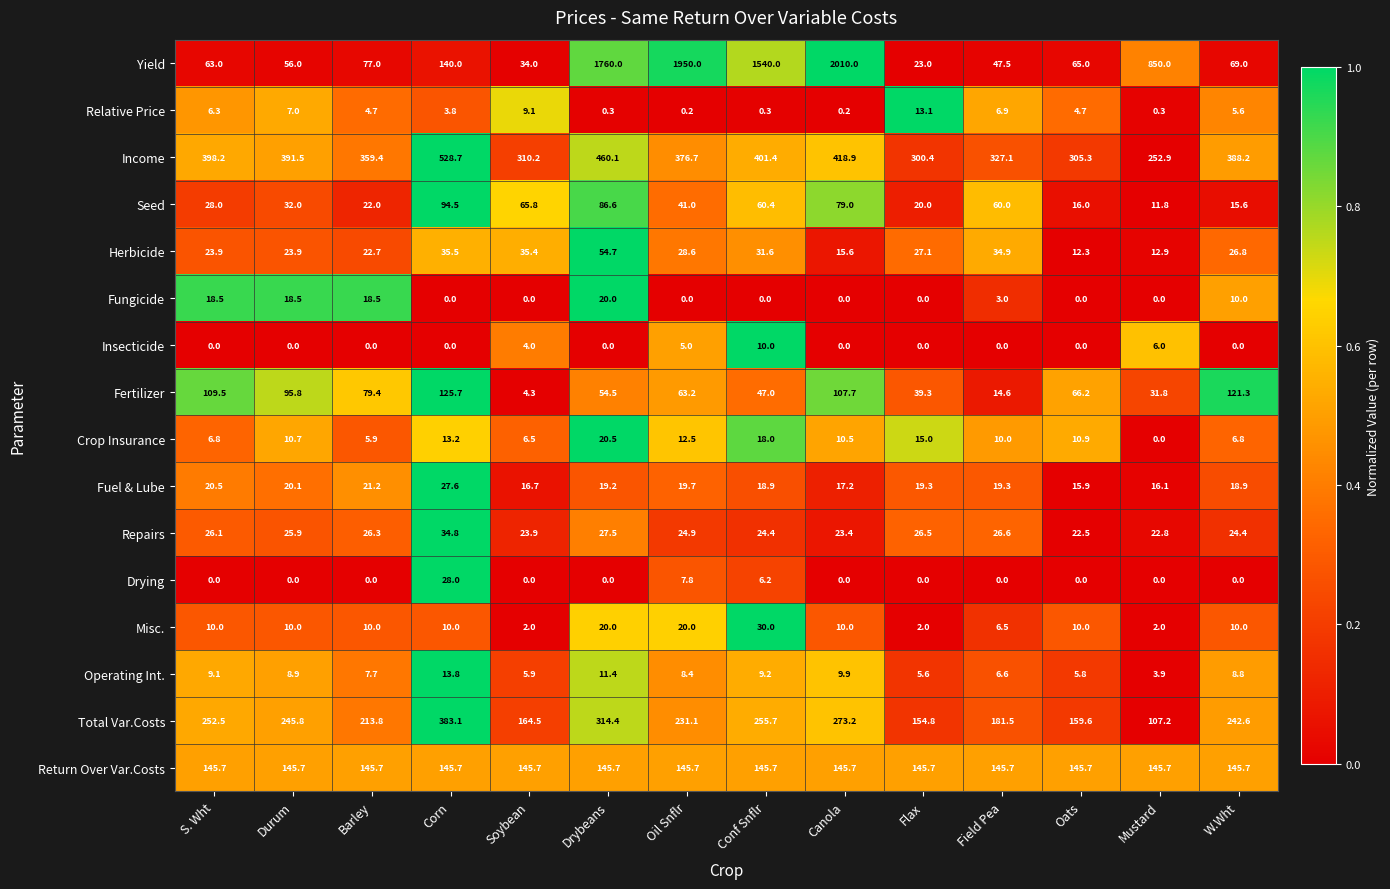

List the series in order of their peak value, highest first.

Yield, Income, Total Var.Costs, Return Over Var.Costs, Fertilizer, Seed, Herbicide, Repairs, Misc., Drying, Fuel & Lube, Crop Insurance, Fungicide, Operating Int., Relative Price, Insecticide